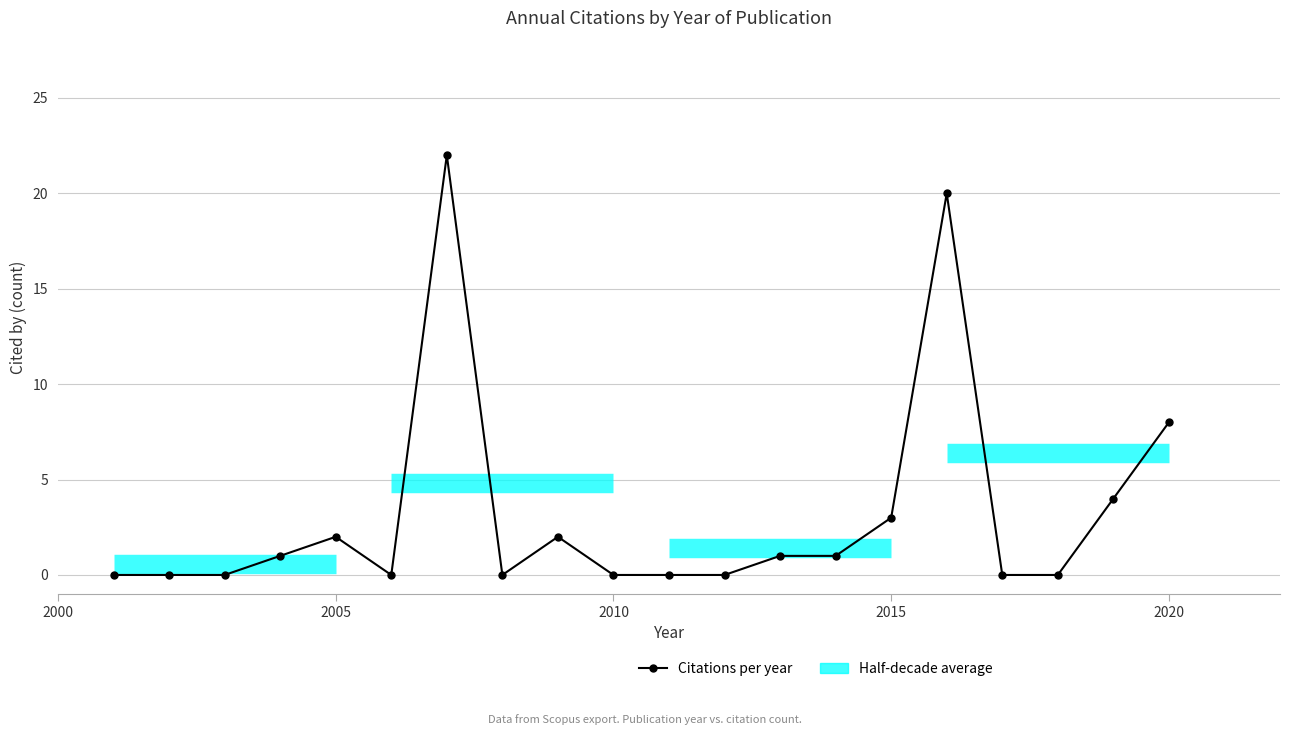

What is the greatest value displayed?

22